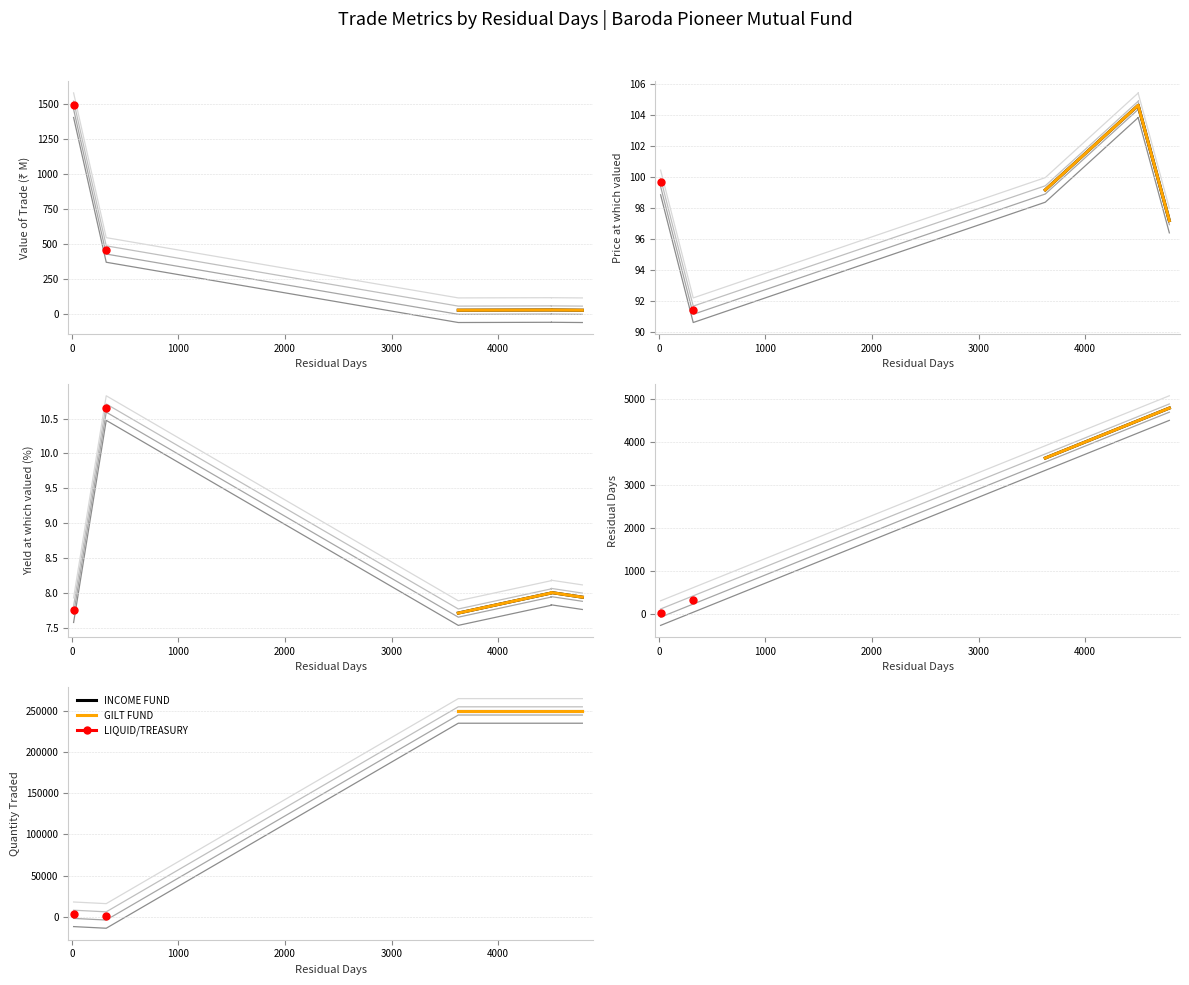

How many times do Quantity Traded and Value of trade (M) cross each other?

1